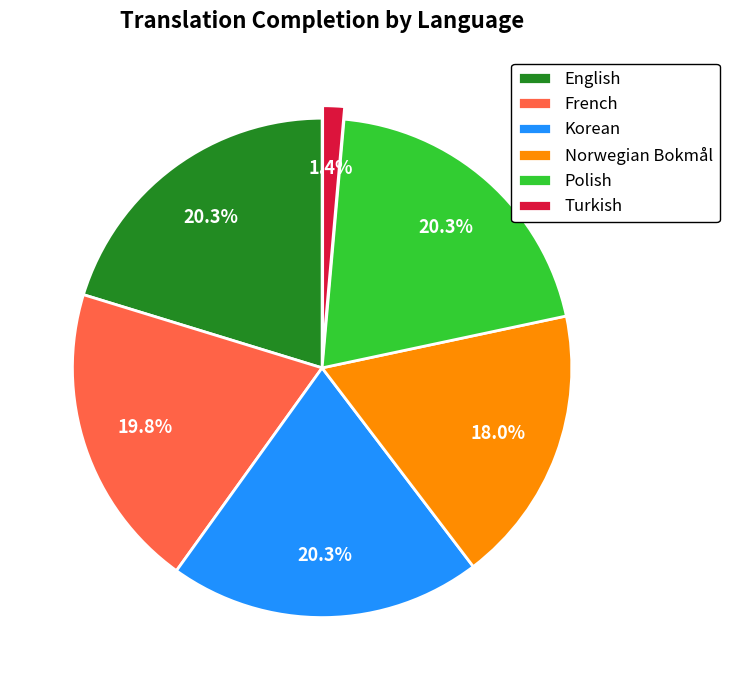

How many slices are in this pie chart?

6